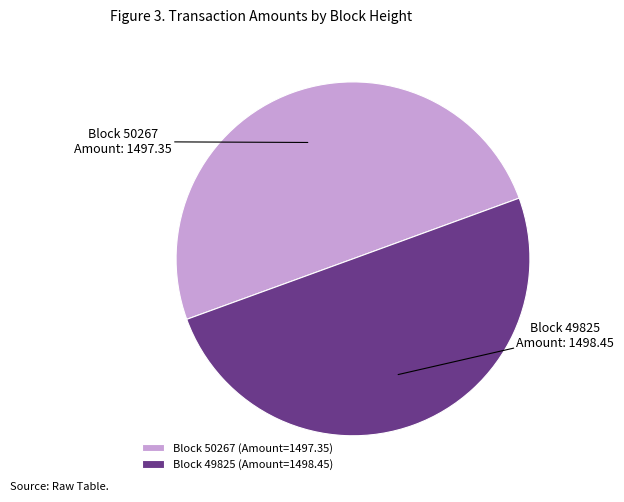

What is the ratio of the value at Block 49825 (Amount=1498.45) to the value at Block 50267 (Amount=1497.35)?

1.0